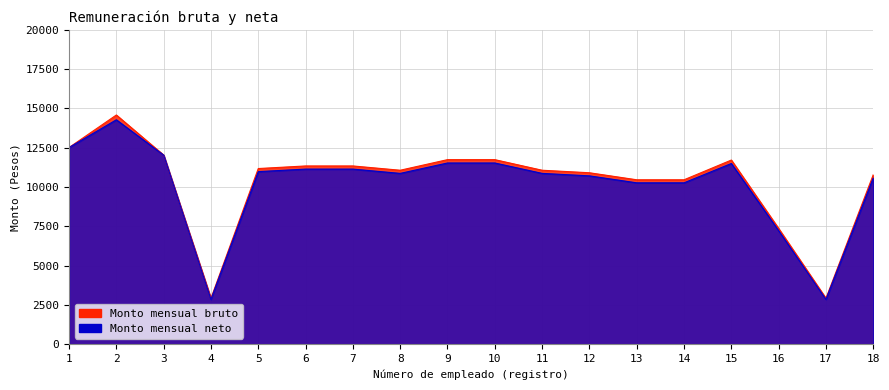

Where does the Monto mensual bruto series first go above 11176?

1